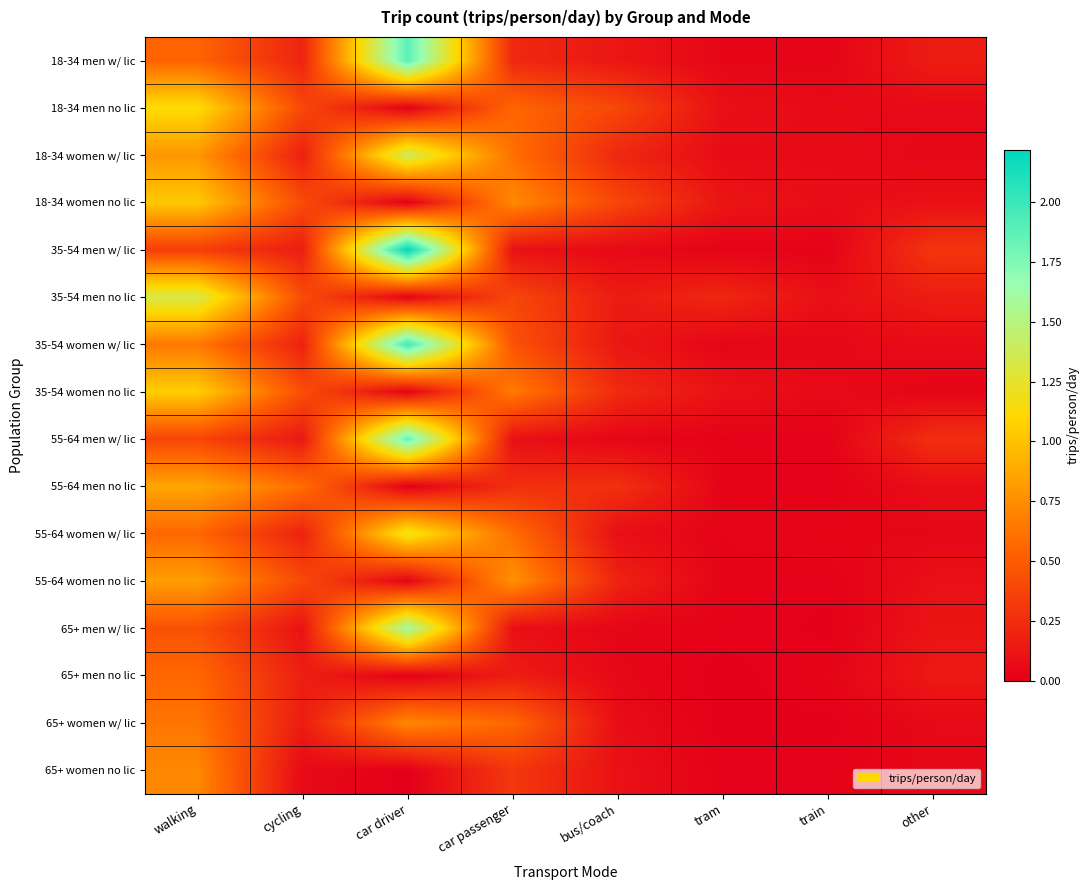

Reading left to right, transcribe all the data shown in this chart.

18-34 men w/ lic: walking=0.5	cycling=0.2	car driver=1.9	car passenger=0.2	bus/coach=0.1	tram=0.0	train=0.0	other=0.2
18-34 men no lic: walking=1.1	cycling=0.4	car driver=0.0	car passenger=0.6	bus/coach=0.4	tram=0.1	train=0.1	other=0.1
18-34 women w/ lic: walking=0.8	cycling=0.2	car driver=1.4	car passenger=0.6	bus/coach=0.2	tram=0.1	train=0.1	other=0.0
18-34 women no lic: walking=1.0	cycling=0.4	car driver=0.0	car passenger=0.7	bus/coach=0.4	tram=0.1	train=0.1	other=0.1
35-54 men w/ lic: walking=0.3	cycling=0.2	car driver=2.2	car passenger=0.1	bus/coach=0.1	tram=0.0	train=0.0	other=0.3
35-54 men no lic: walking=1.3	cycling=0.4	car driver=0.0	car passenger=0.4	bus/coach=0.2	tram=0.2	train=0.1	other=0.2
35-54 women w/ lic: walking=0.6	cycling=0.2	car driver=2.0	car passenger=0.4	bus/coach=0.1	tram=0.0	train=0.0	other=0.1
35-54 women no lic: walking=1.1	cycling=0.4	car driver=0.0	car passenger=0.7	bus/coach=0.2	tram=0.1	train=0.1	other=0.0
55-64 men w/ lic: walking=0.4	cycling=0.1	car driver=1.8	car passenger=0.1	bus/coach=0.0	tram=0.0	train=0.0	other=0.3
55-64 men no lic: walking=0.9	cycling=0.6	car driver=0.0	car passenger=0.3	bus/coach=0.3	tram=0.0	train=0.0	other=0.1
55-64 women w/ lic: walking=0.6	cycling=0.2	car driver=1.2	car passenger=0.6	bus/coach=0.1	tram=0.0	train=0.0	other=0.0
55-64 women no lic: walking=0.8	cycling=0.4	car driver=0.0	car passenger=0.8	bus/coach=0.2	tram=0.0	train=0.0	other=0.1
65+ men w/ lic: walking=0.4	cycling=0.1	car driver=1.6	car passenger=0.1	bus/coach=0.0	tram=0.0	train=0.0	other=0.1
65+ men no lic: walking=0.6	cycling=0.2	car driver=0.0	car passenger=0.2	bus/coach=0.0	tram=0.0	train=0.0	other=0.1
65+ women w/ lic: walking=0.6	cycling=0.2	car driver=0.7	car passenger=0.6	bus/coach=0.1	tram=0.0	train=0.0	other=0.1
65+ women no lic: walking=0.7	cycling=0.1	car driver=0.0	car passenger=0.3	bus/coach=0.1	tram=0.0	train=0.0	other=0.0